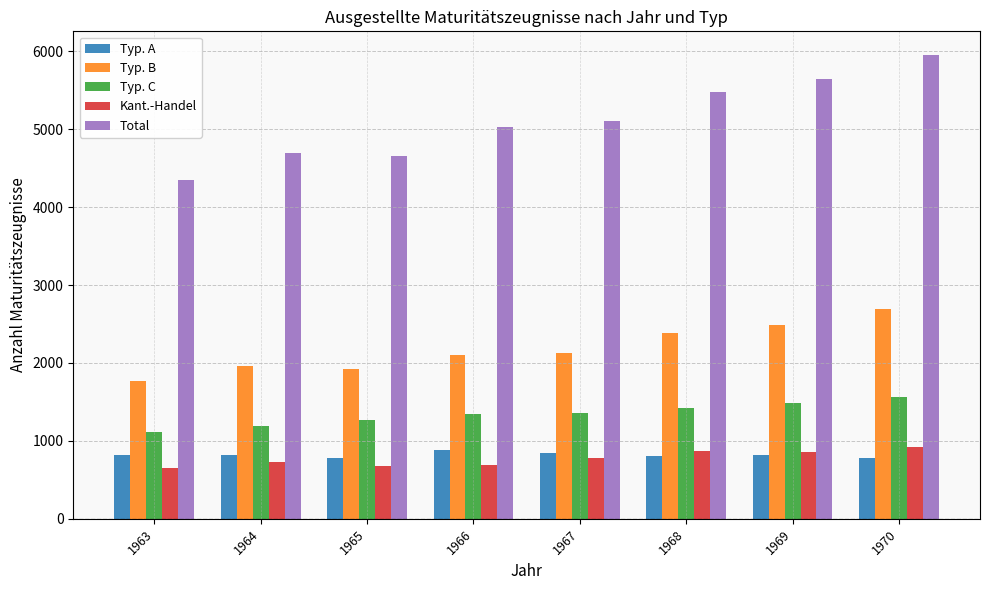

Between 1968 and 1969, which series saw the biggest shift?

Total